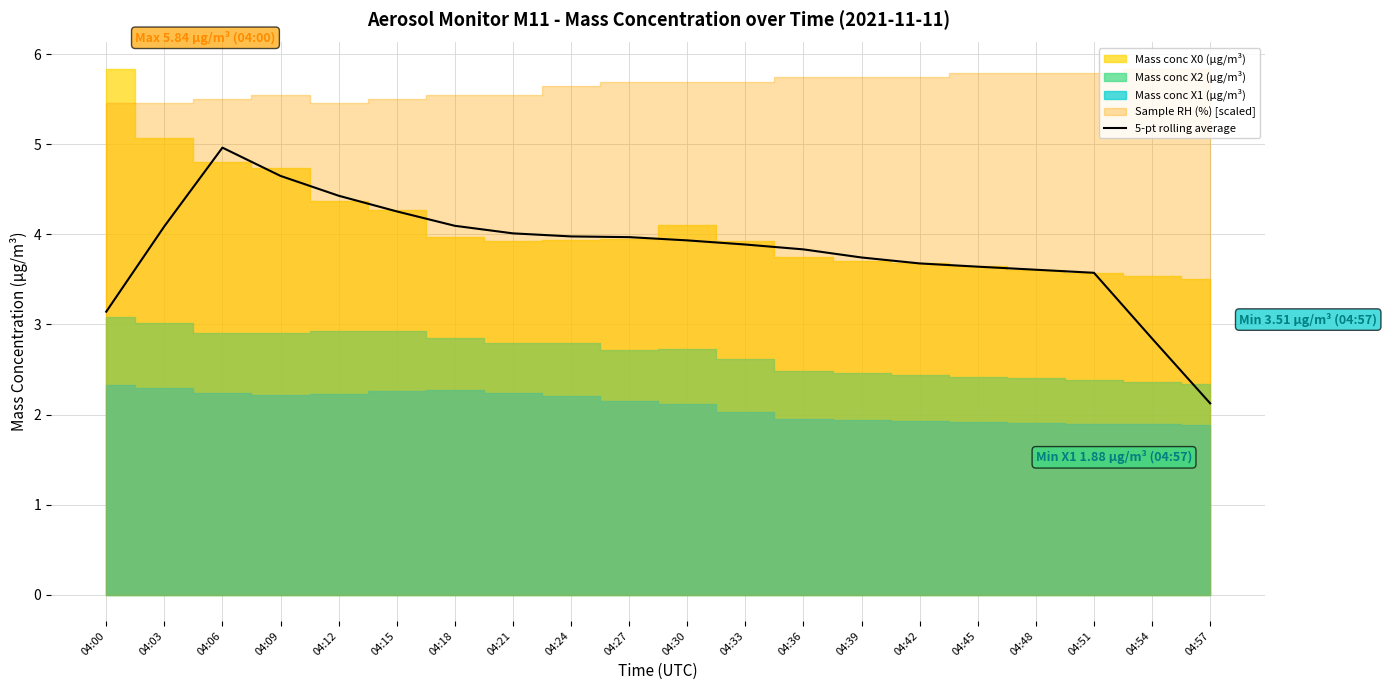

List the labels in order of value, largest first.

04:06, 04:09, 04:12, 04:15, 04:18, 04:03, 04:21, 04:24, 04:27, 04:30, 04:33, 04:36, 04:39, 04:42, 04:45, 04:48, 04:51, 04:00, 04:54, 04:57